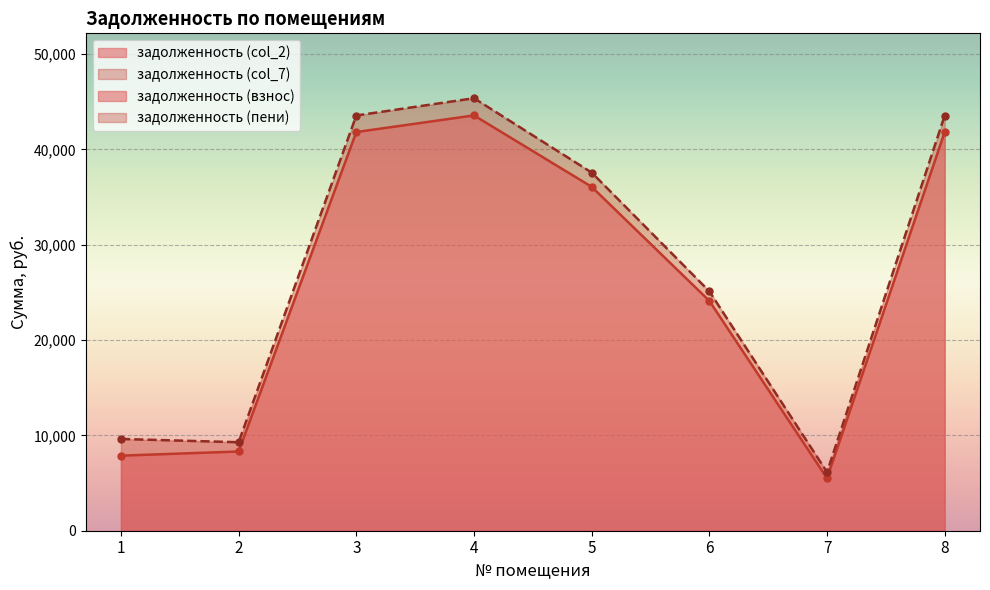

Where does the задолженность (col_2) series first go above 36069?

3